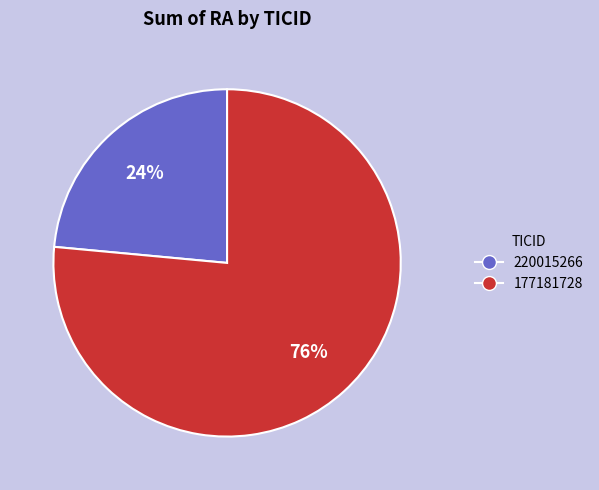

Count the number of slices in the pie.

2